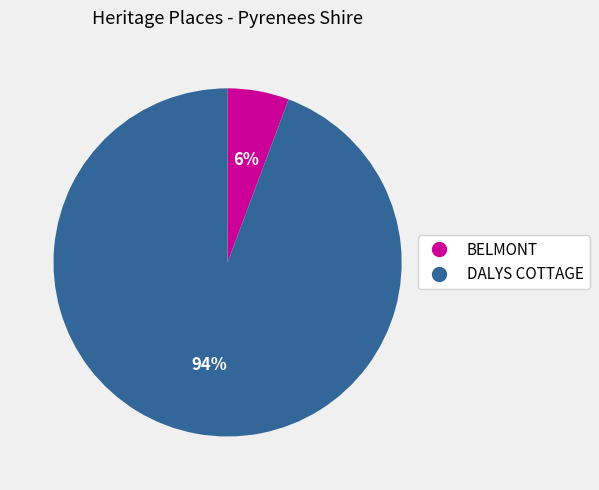

To the nearest percent, what is the average slice percentage?

50%